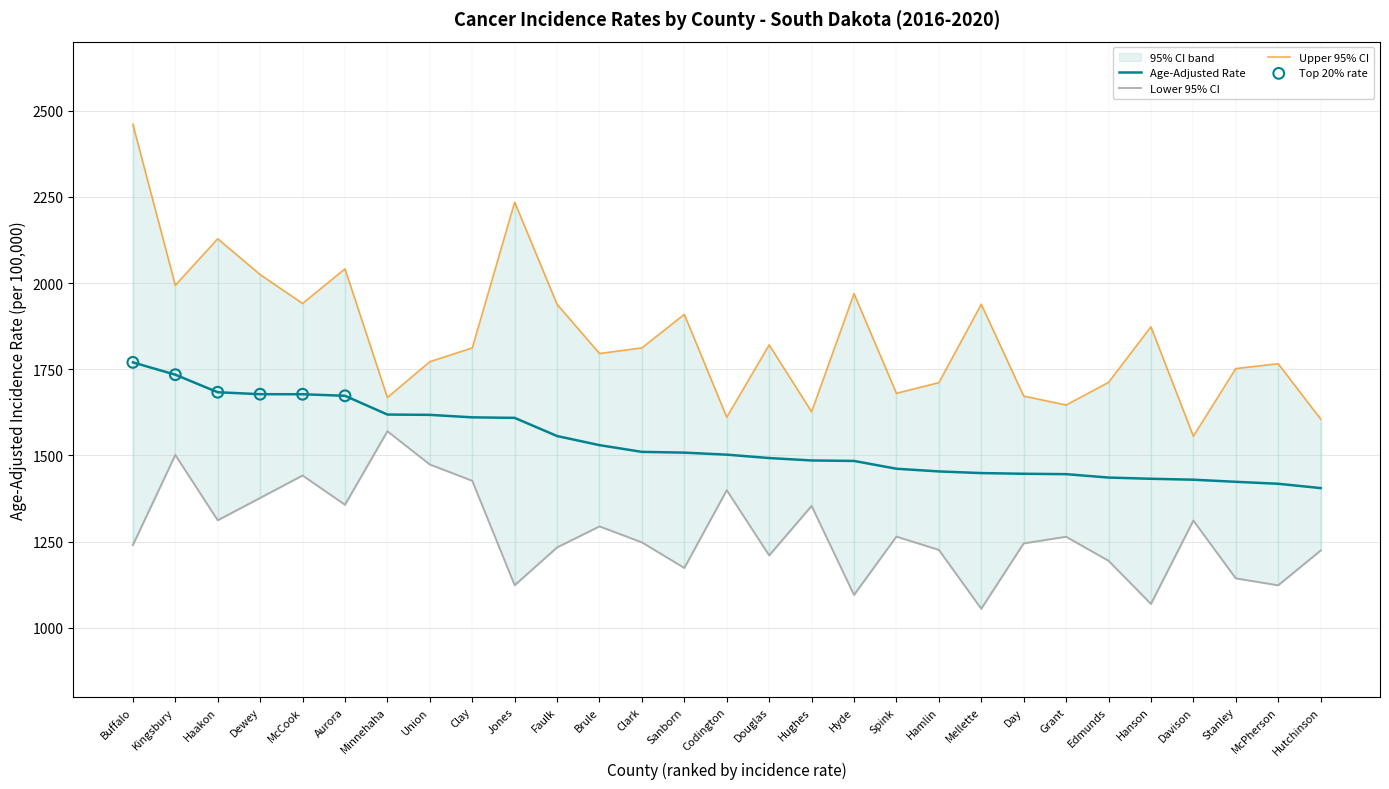

Which series contains the lowest Y value?

Lower 95% CI